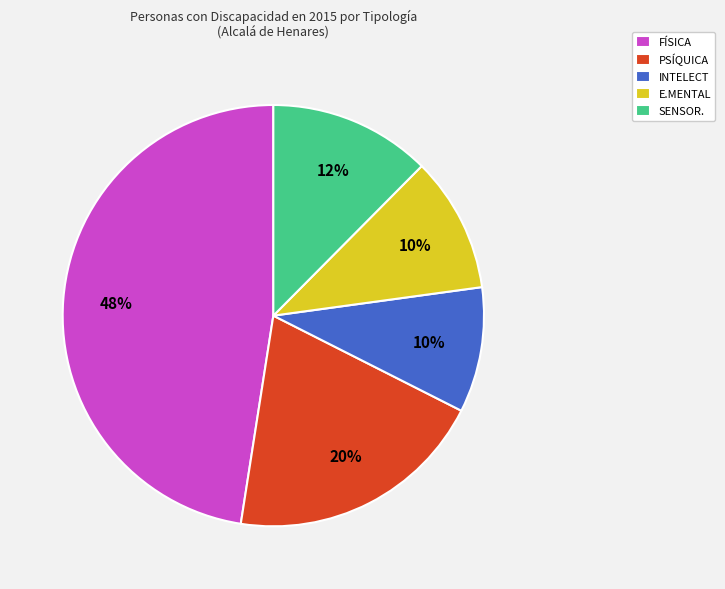

Between SENSOR. and E.MENTAL, which is larger?

SENSOR.